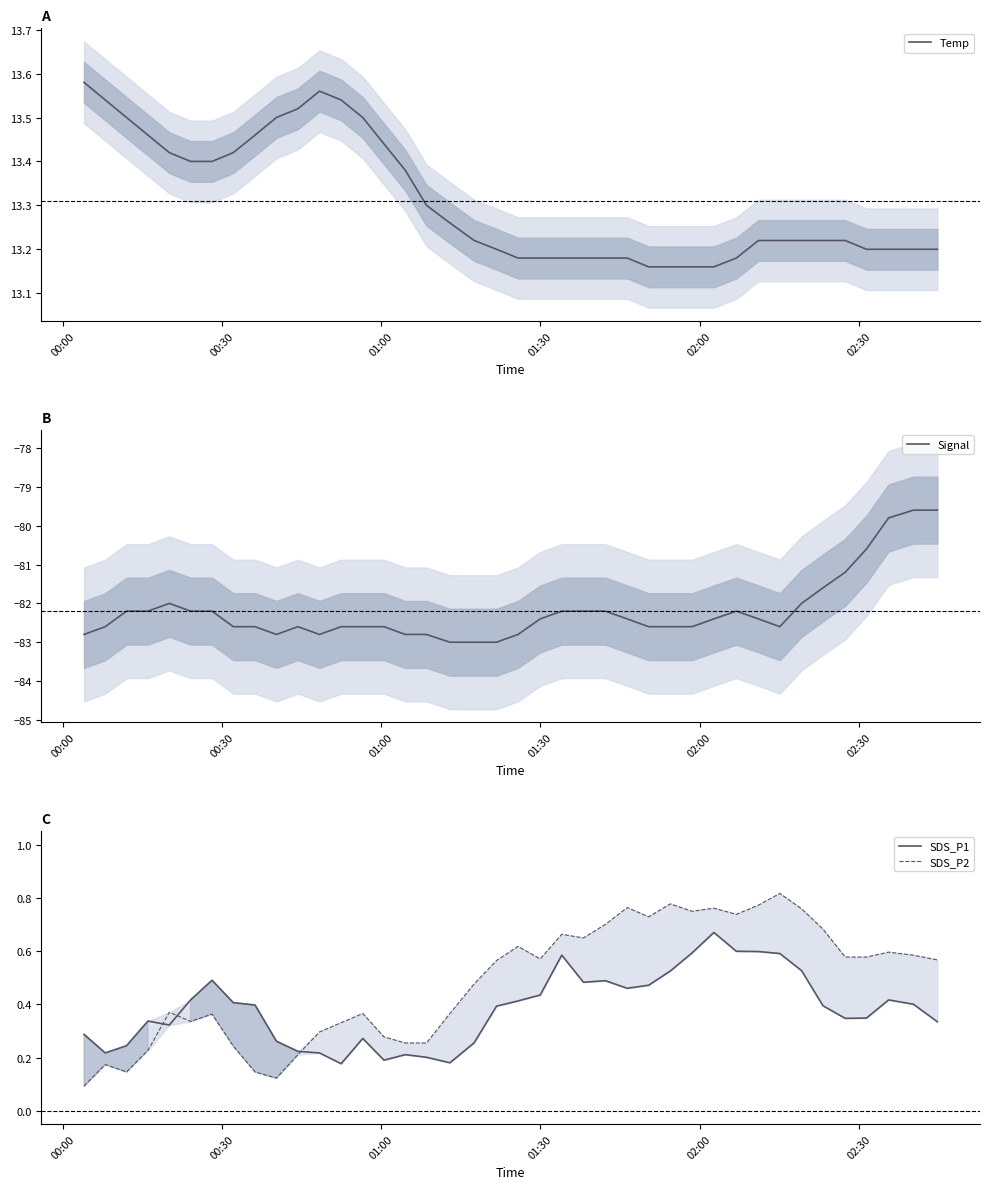

True or false: SDS_P2 and Temp intersect in this chart.

False